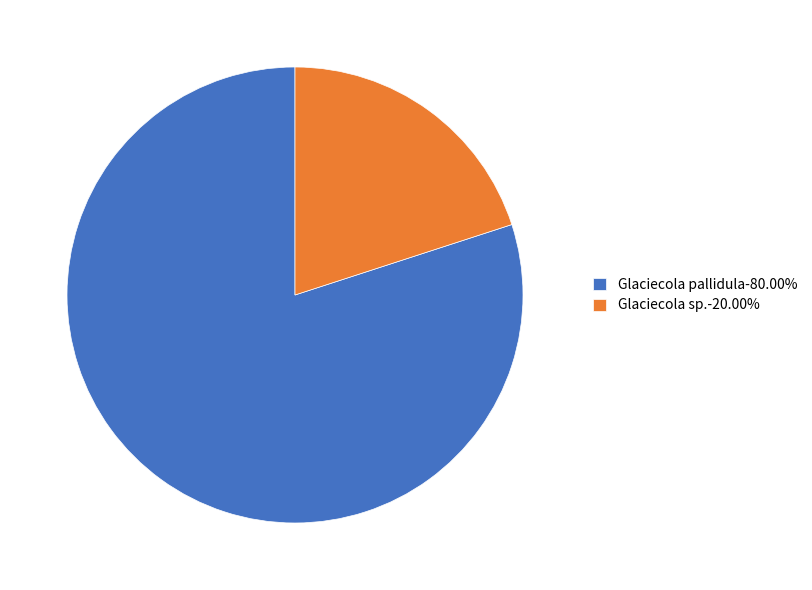

Do Glaciecola sp.-20.00% and Glaciecola pallidula-80.00% together represent more than half of the pie?

Yes